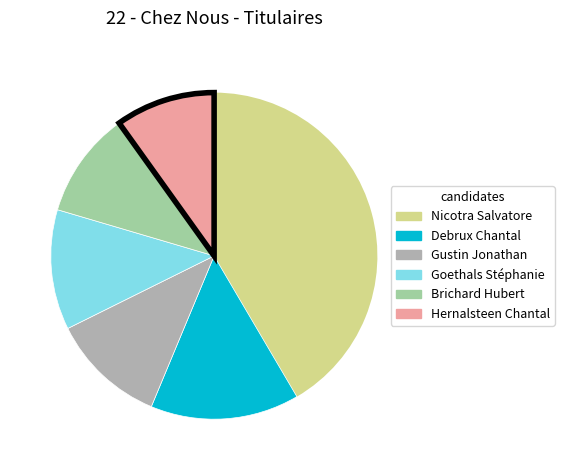

To the nearest percent, what is the difference between the Brichard Hubert and Debrux Chantal slice percentages?

4%